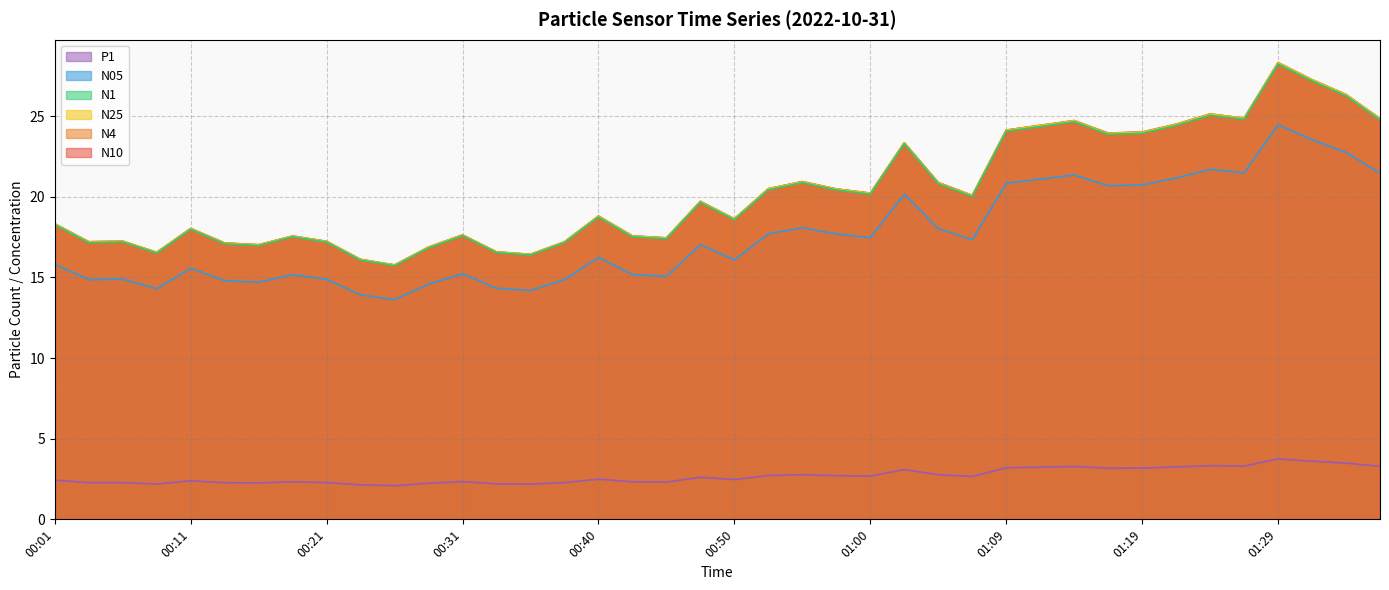

The value of N25 at 00:28 is 16.9. True or false?

True